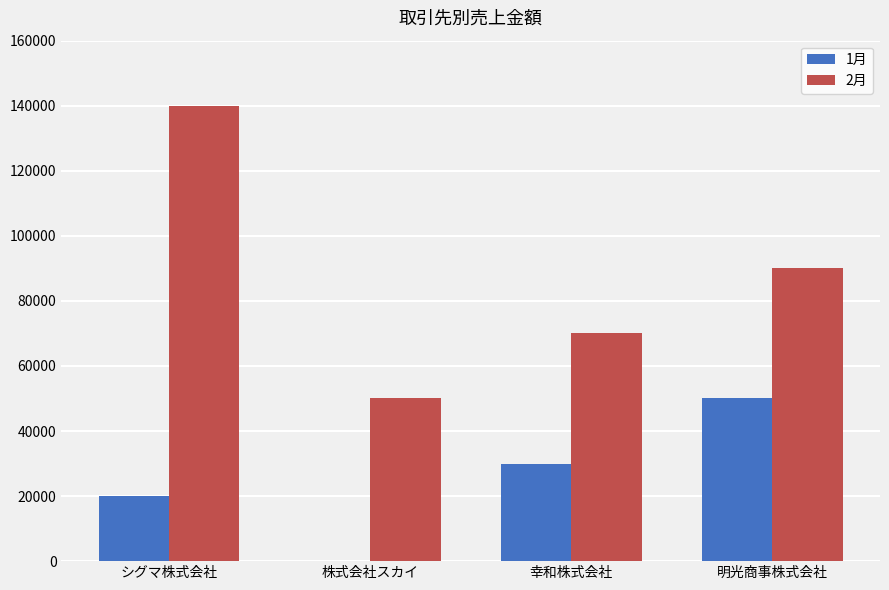

True or false: 1月 has a value of 0 at 株式会社スカイ.

True